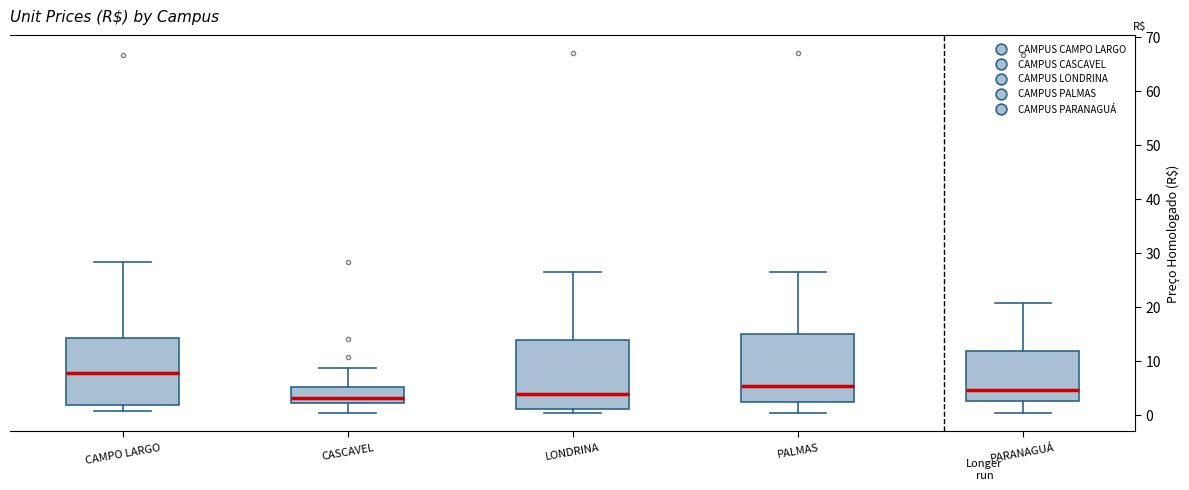

Which box's median line is the highest?

CAMPO LARGO